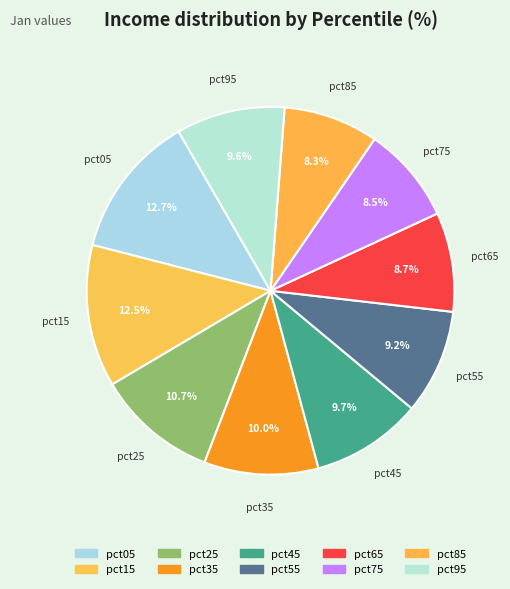

Is it true that pct55 is 9% of the pie?

True